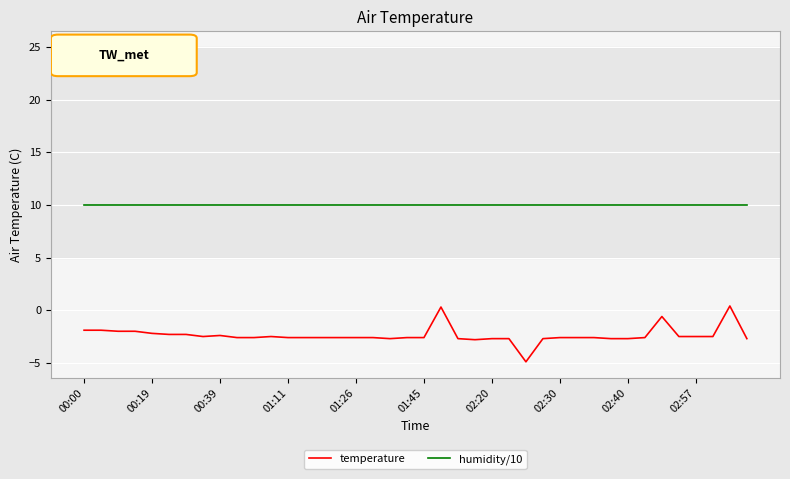

What is the difference between the maximum and minimum values in the temperature series?

5.3